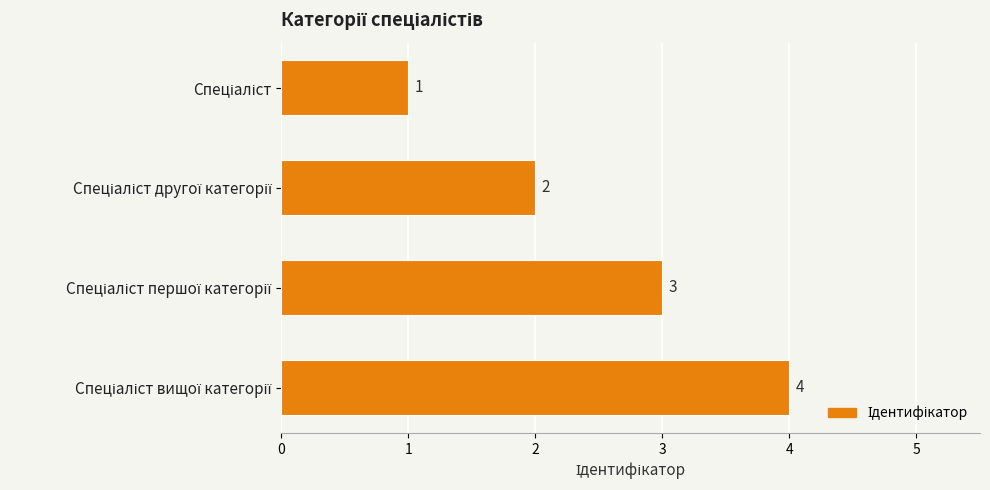

What is the value of the 3rd bar from the top?

3